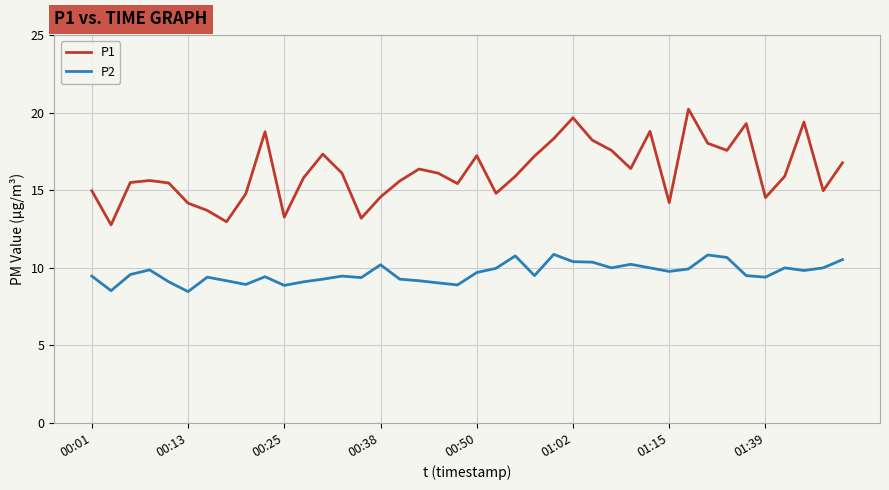

What is the smallest value displayed?

8.5